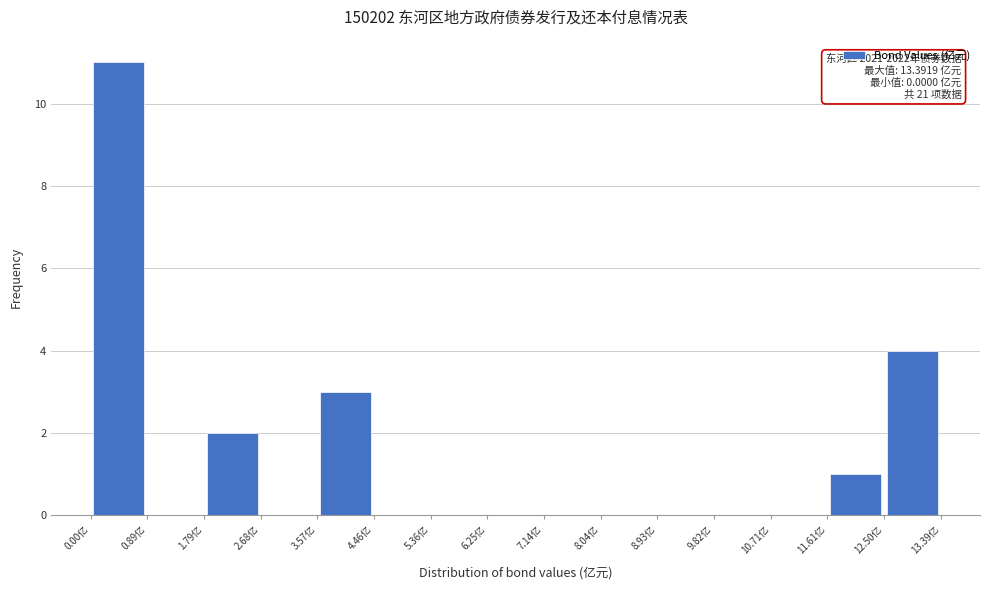

Which range on the x-axis has the tallest bar?

0.0 to 0.9